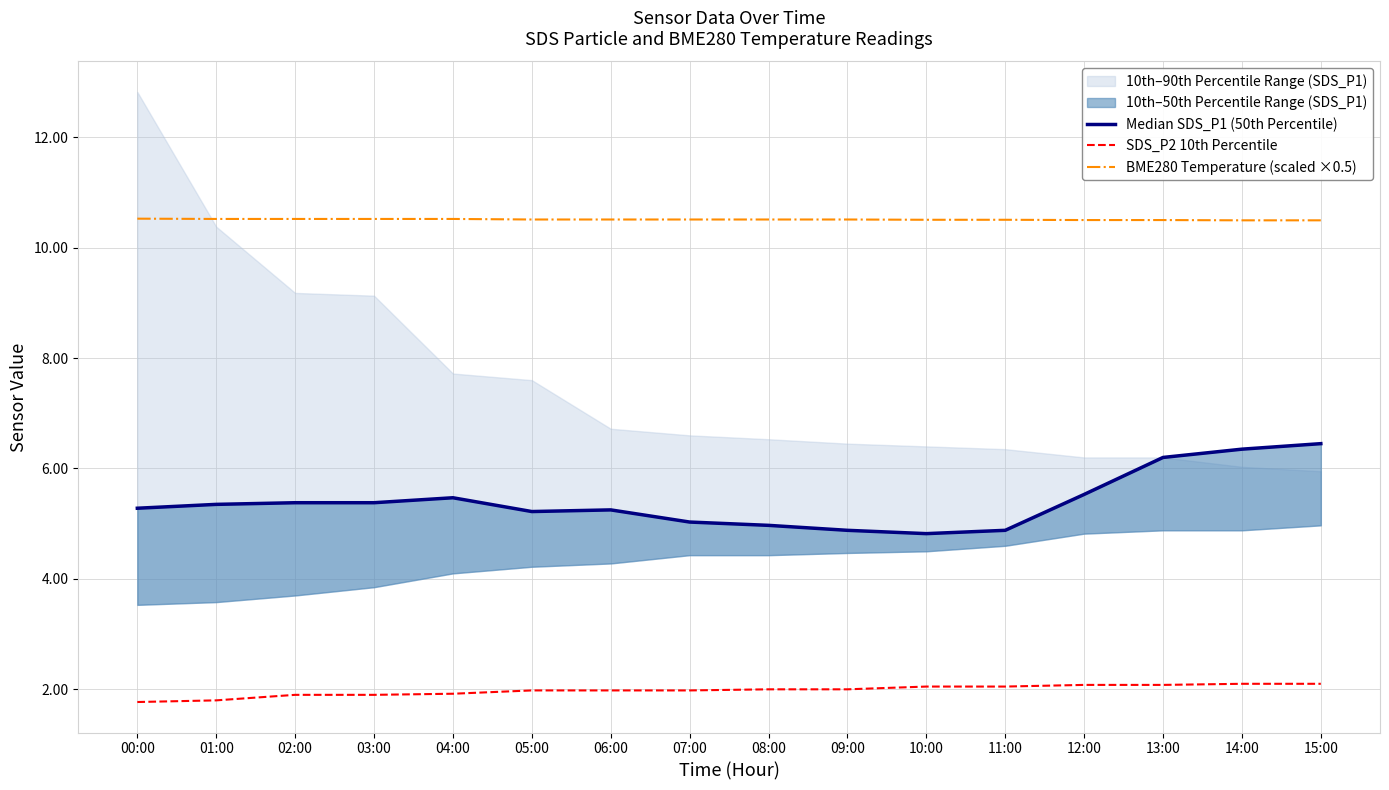

What is the value of the BME280 Temperature (scaled ×0.5) point at the 4th from the left?

10.5